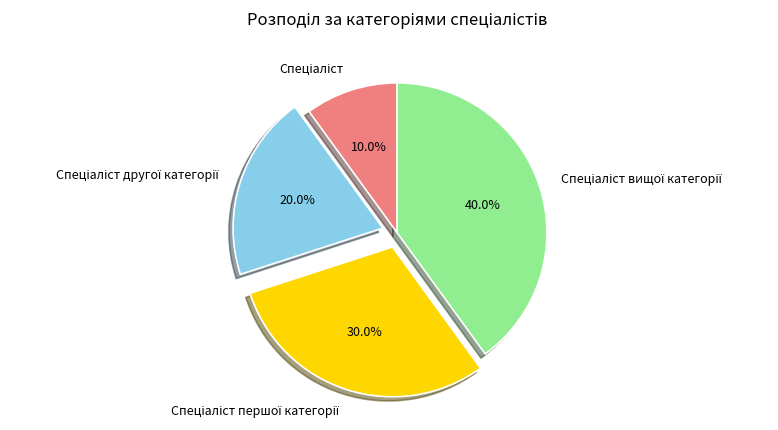

Is there a majority slice in this chart?

No